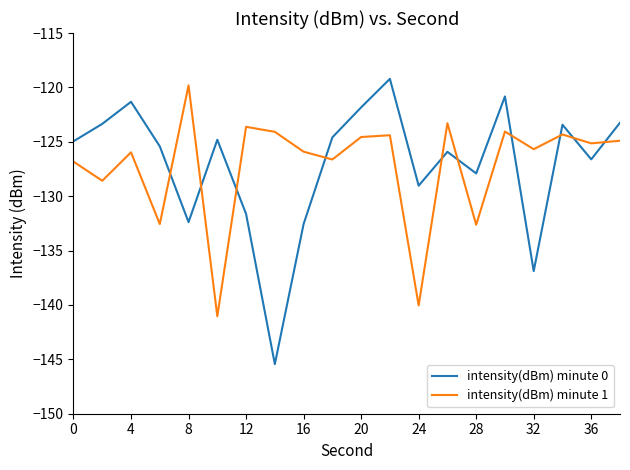

True or false: intensity(dBm) minute 0 and intensity(dBm) minute 1 intersect in this chart.

True